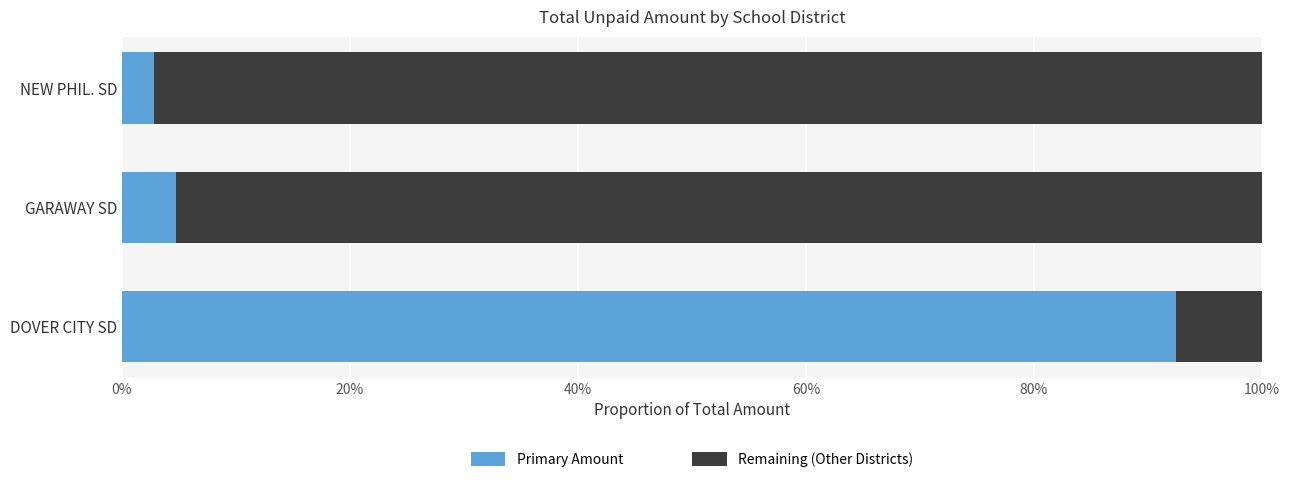

What is the average value of the Remaining (Other Districts) series?

0.7